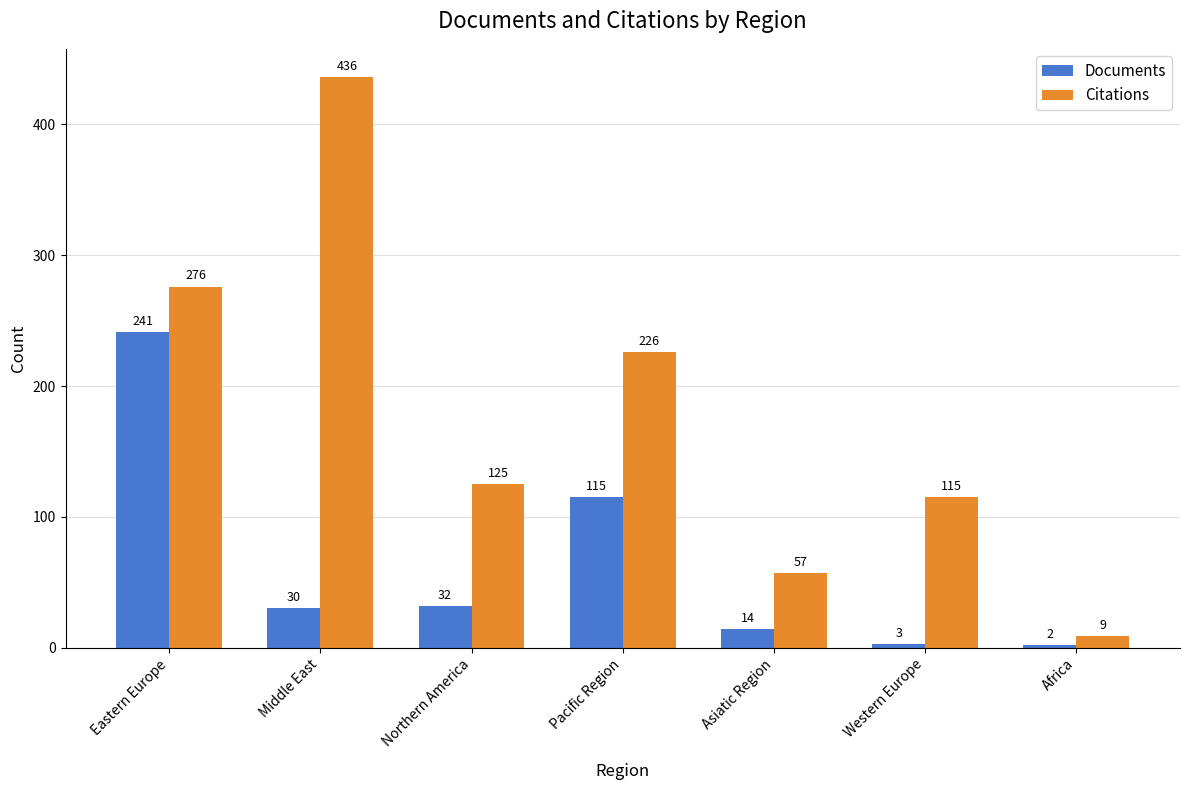

What position from the right is Western Europe?

2